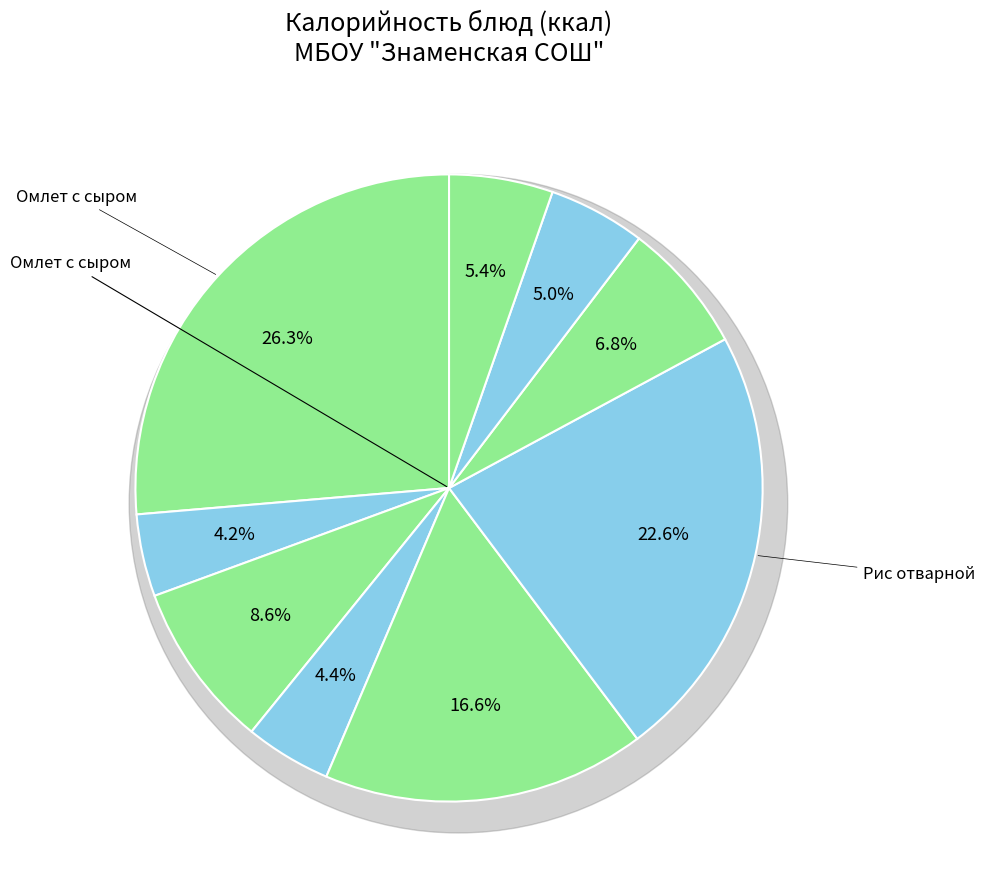

What is the smallest slice in the pie chart?

Чай с молоком и сахаром